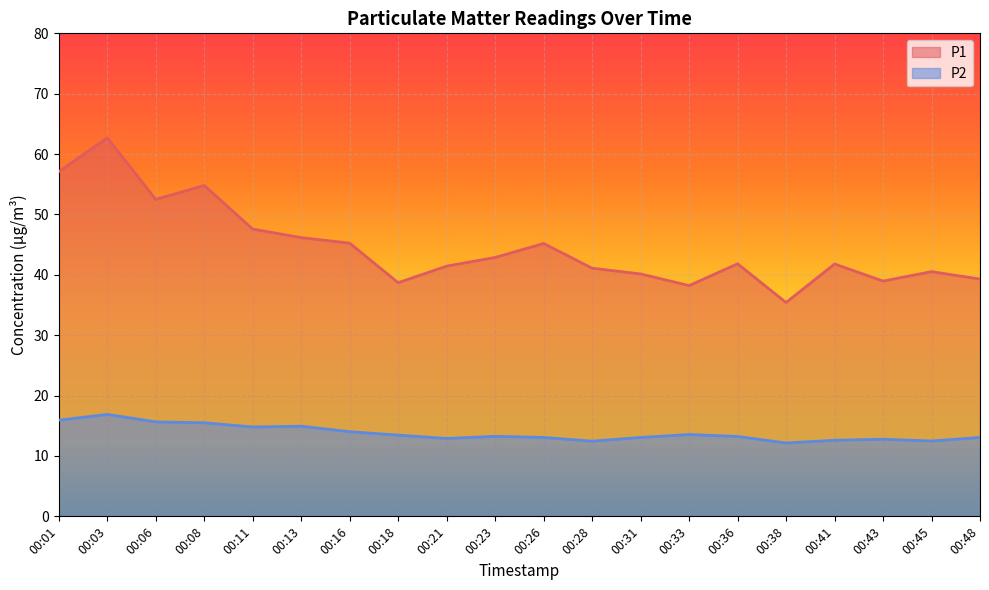

Which series changed the most between 00:28 and 00:48?

P1